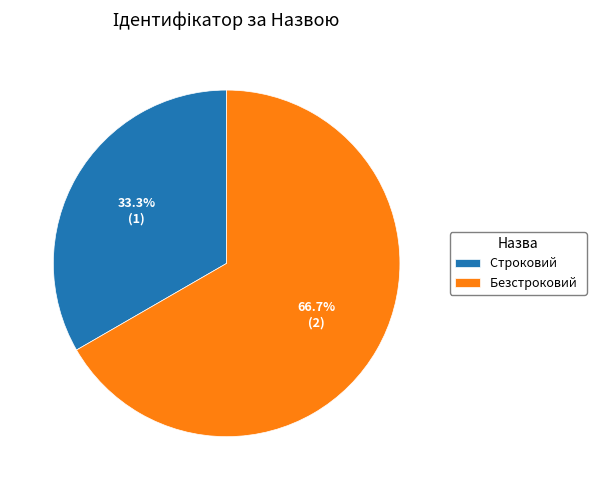

Which slice represents more than half of the pie?

Безстроковий